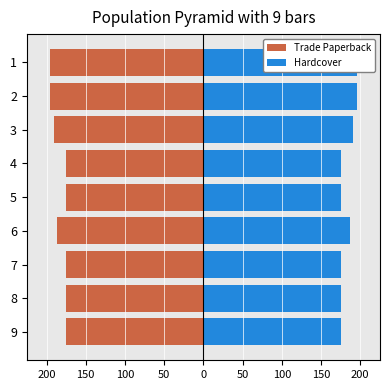

Rank the series by their maximum value, from lowest to highest.

Trade Paperback, Hardcover